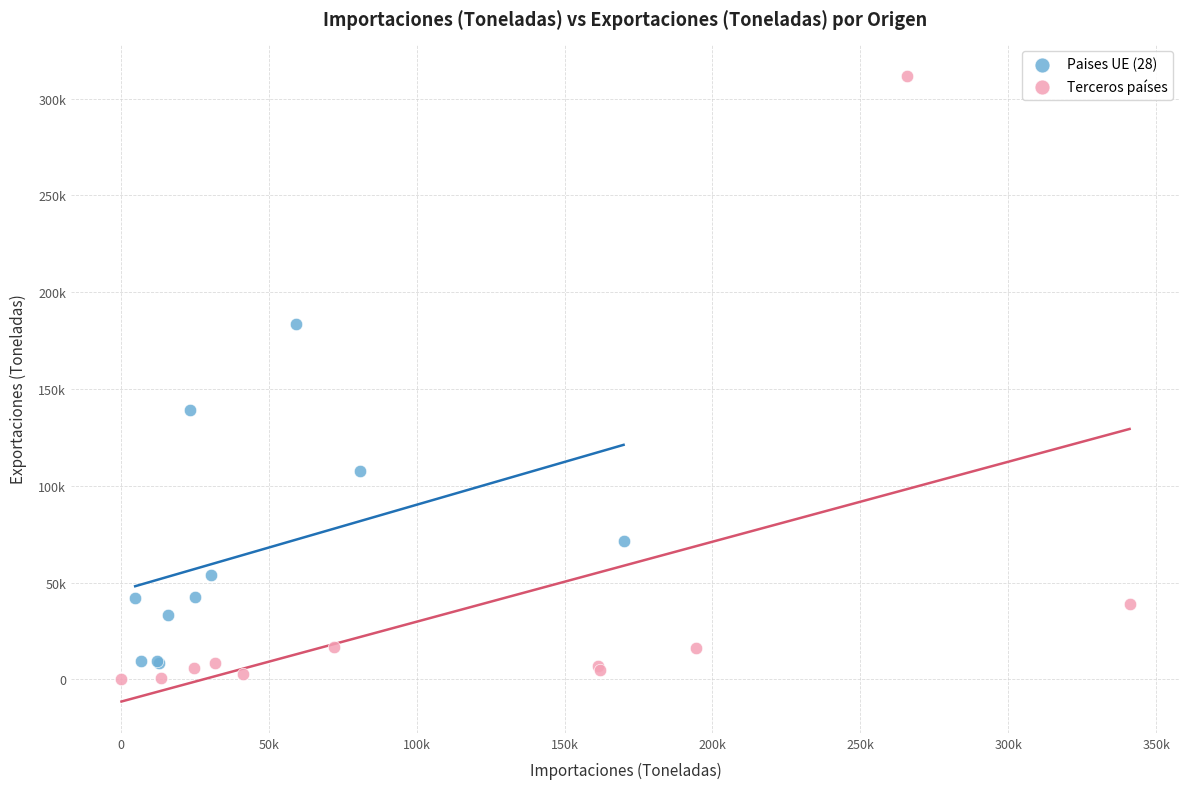

Which series reaches the minimum Y coordinate?

Terceros países